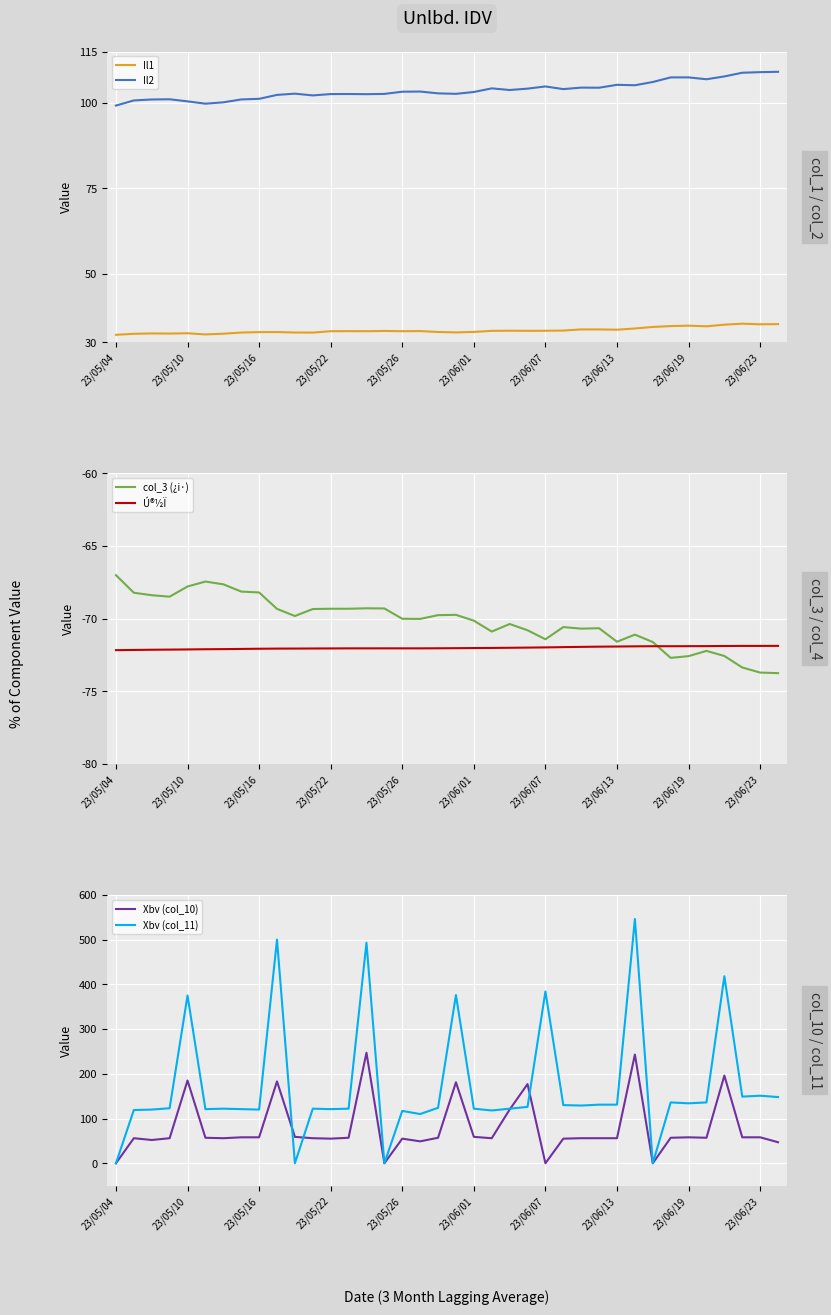

Which series has the widest spread of values?

Xbv (col_11)